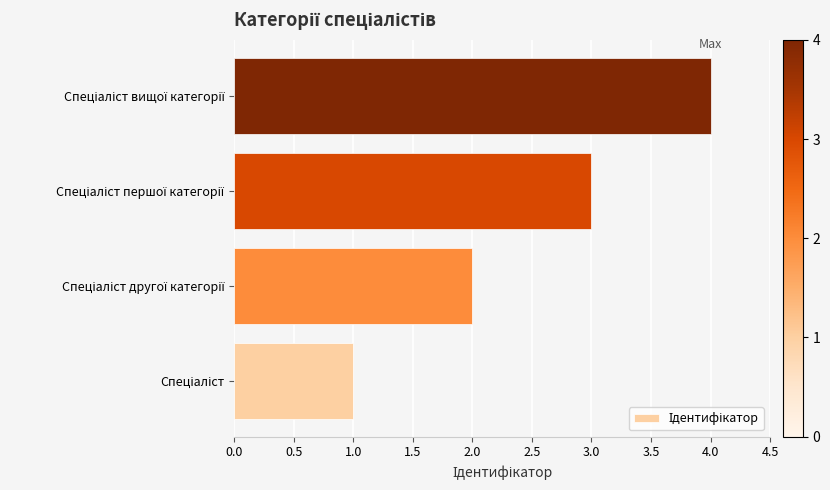

What is the sum of all values?

10